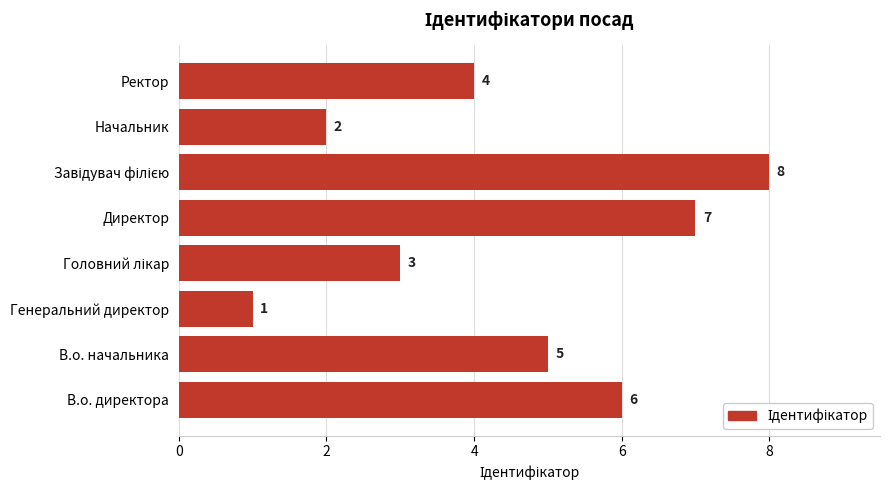

Reading bottom to top, extract all data points from this chart.

6	5	1	3	7	8	2	4